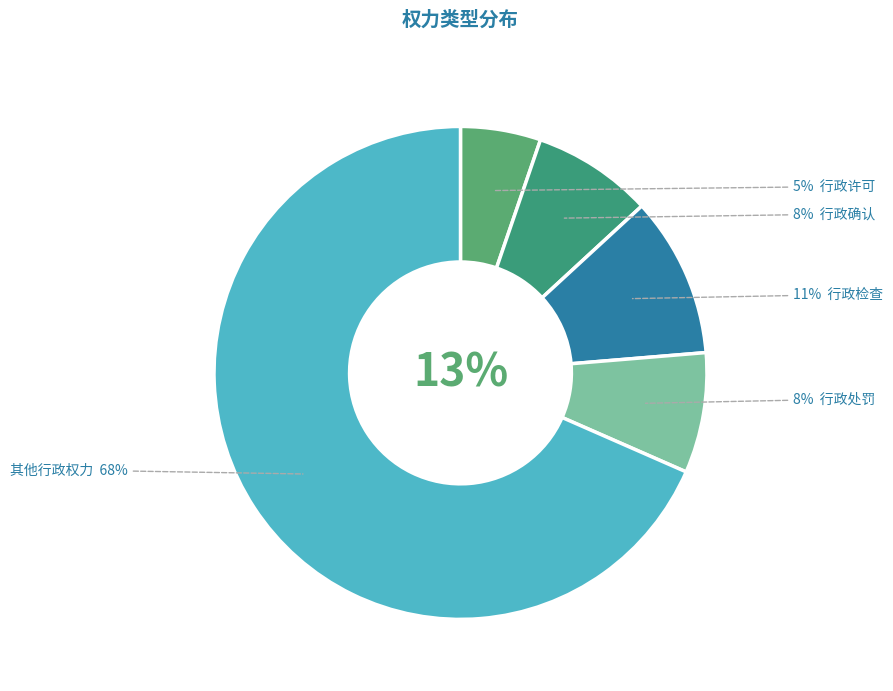

What is the majority slice?

其他行政权力